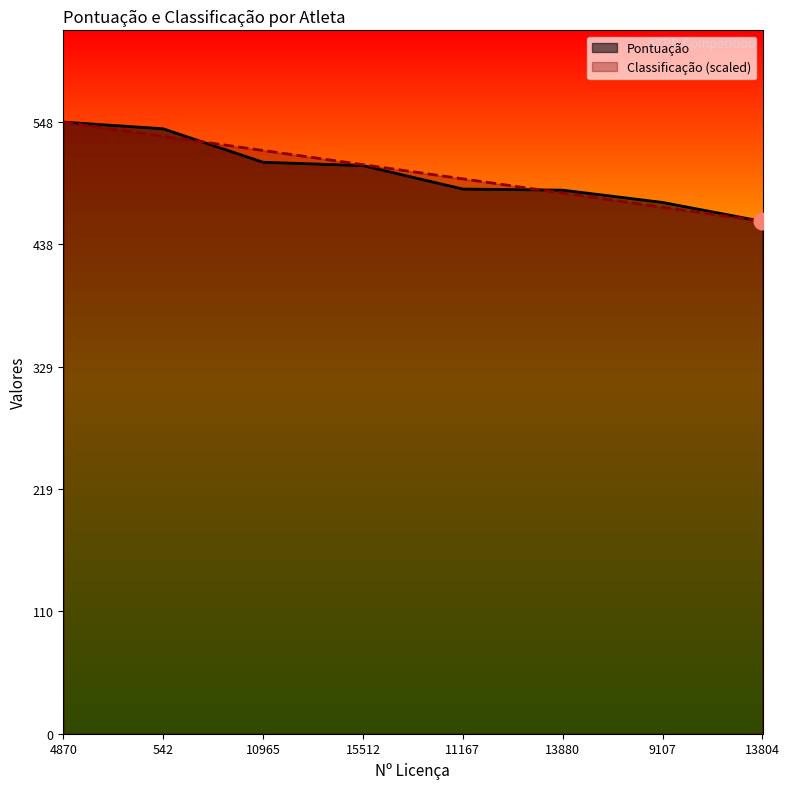

Which series has the widest spread of values?

Pontuação